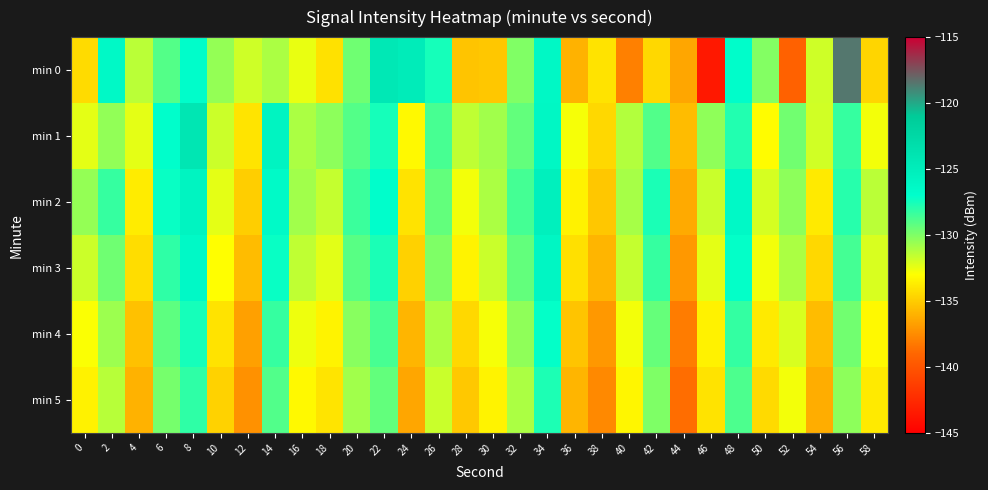

What is the spread (max minus min) of values at 34?

2.4